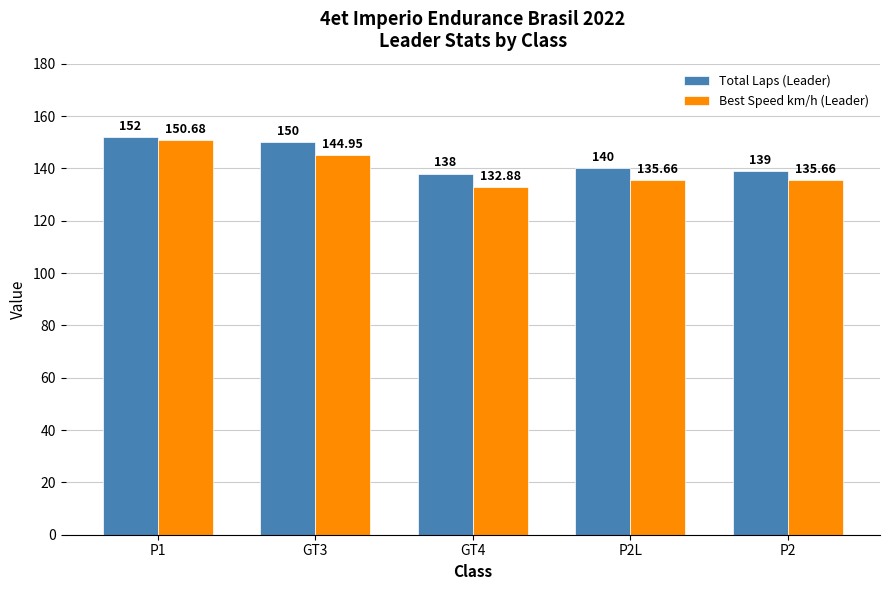

What is the label of the 4th bar from the right?

GT3